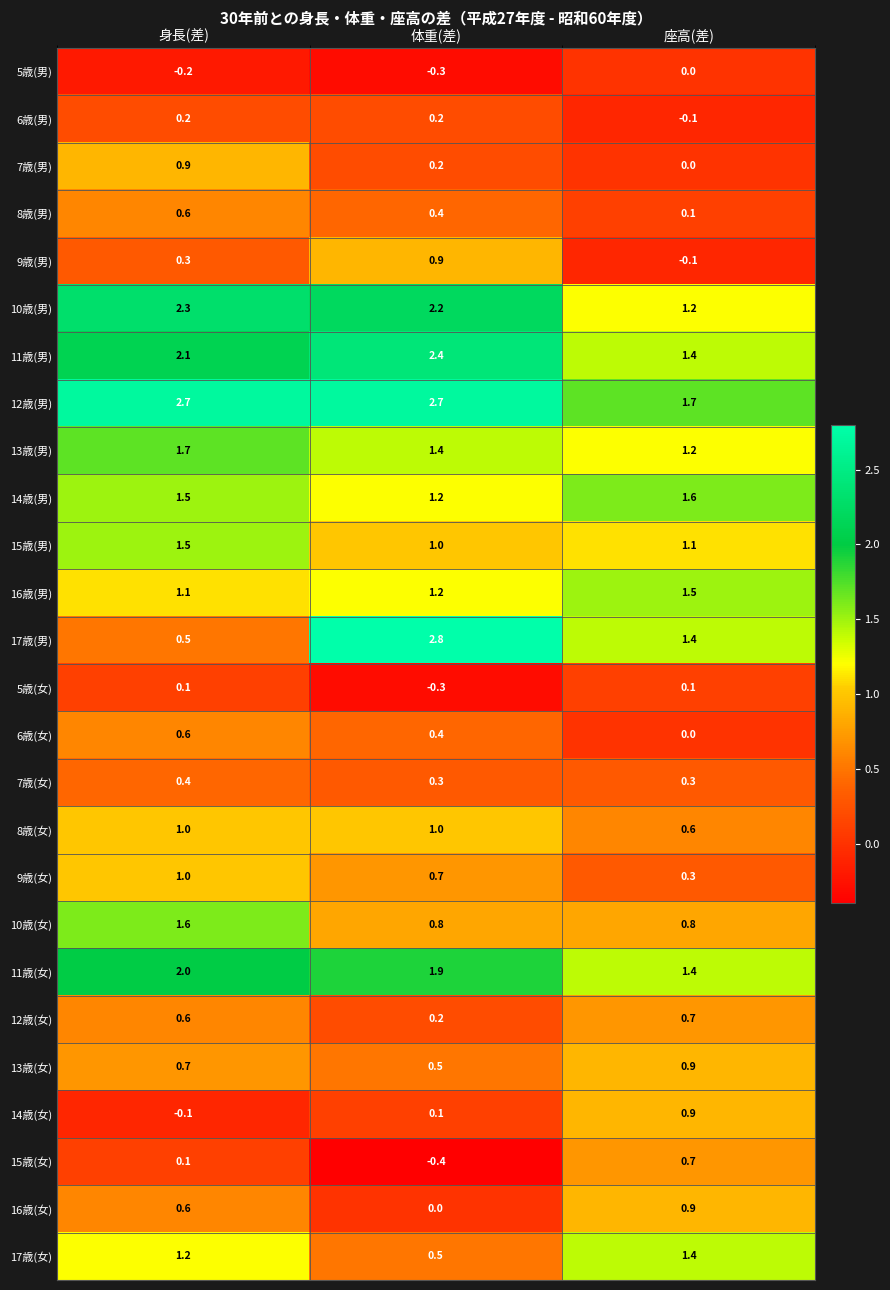

Which category has the highest value across all series?

体重(差)